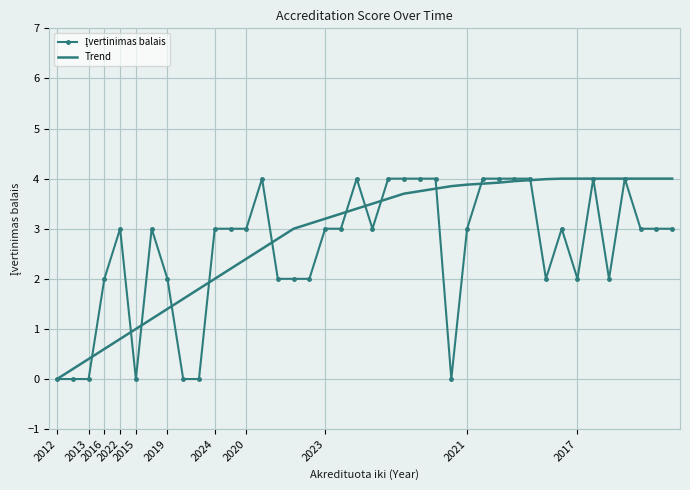

What is the greatest value displayed?

4.0